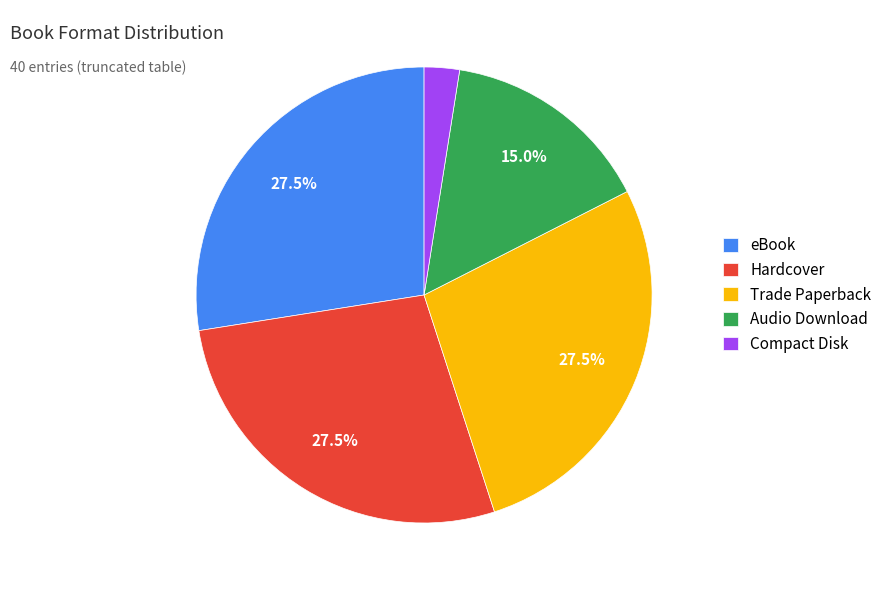

How many slices are in this pie chart?

5